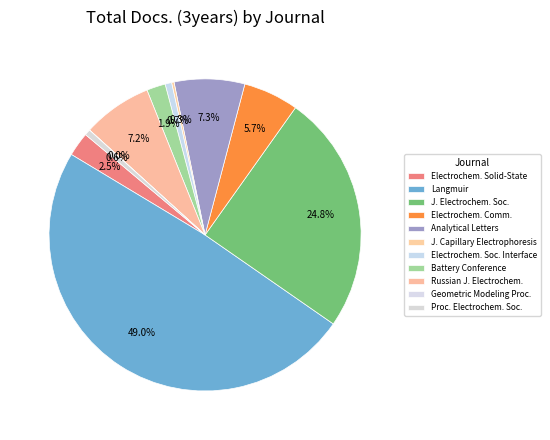

Rank the categories by value from lowest to highest.

Geometric Modeling Proceedings, Journal of Capillary Electrophoresis, Proceedings - Electrochemical Society, Electrochemical Society Interface, Annual Battery Conference, Electrochemical and Solid-State Letters, Electrochemistry Communications, Russian Journal of Electrochemistry, Analytical Letters, Journal of the Electrochemical Society, Langmuir